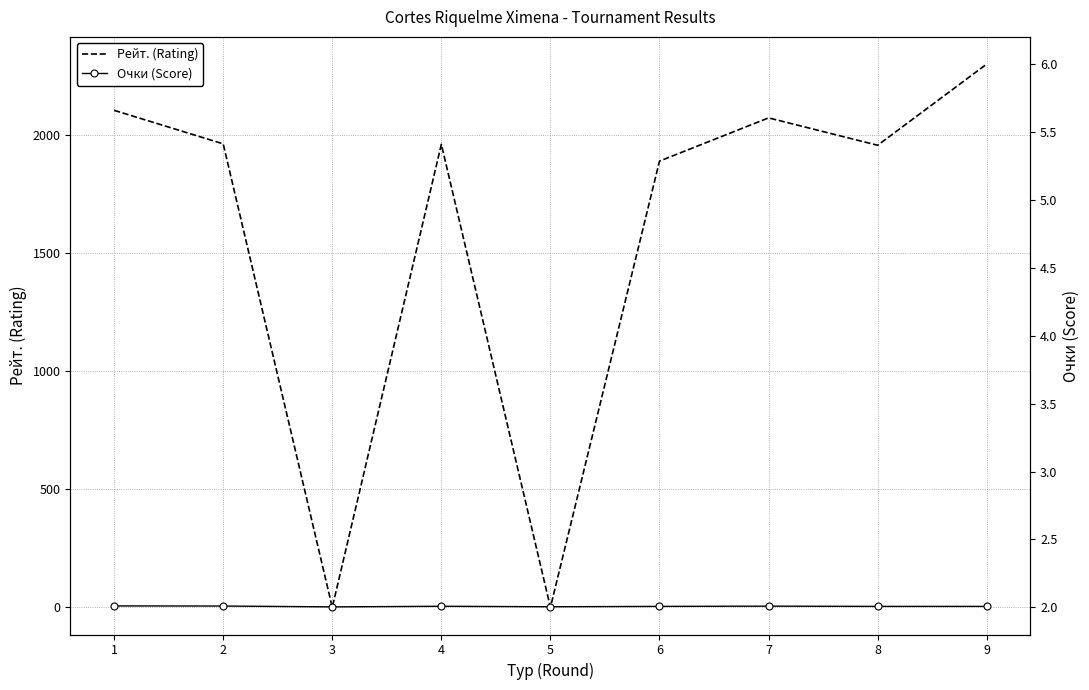

Count the number of data series in this chart.

2